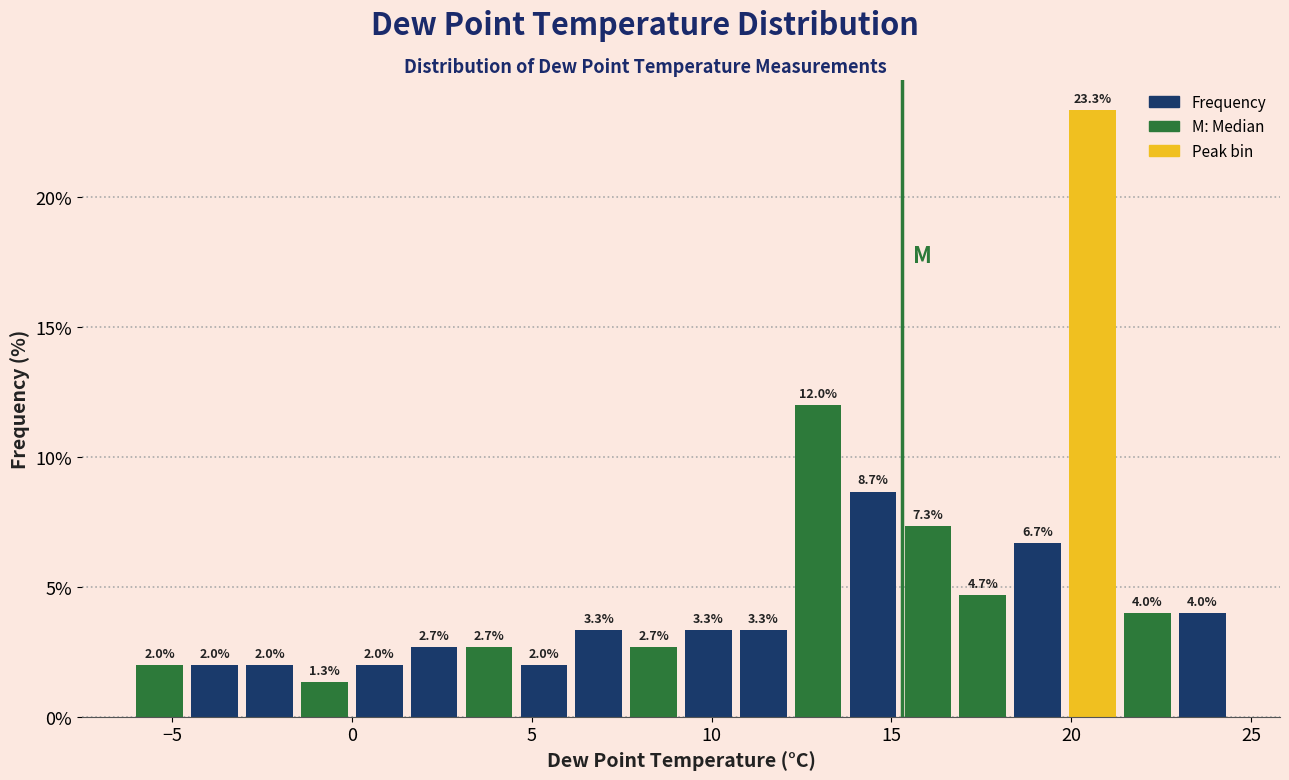

Read against the x-axis, roughly where is the centre of the tallest bar?

20.5